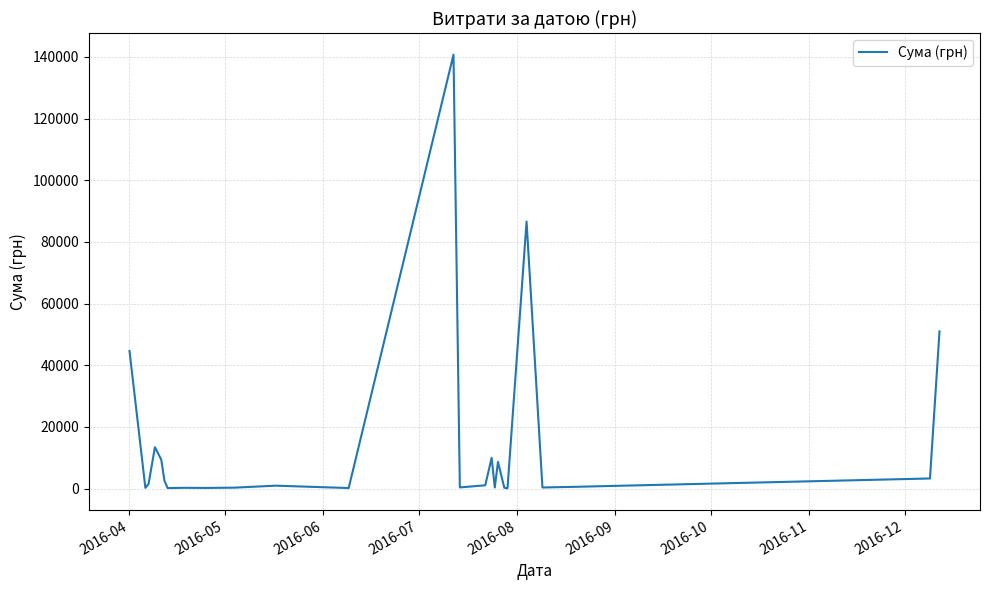

What is the greatest value displayed?

140706.2